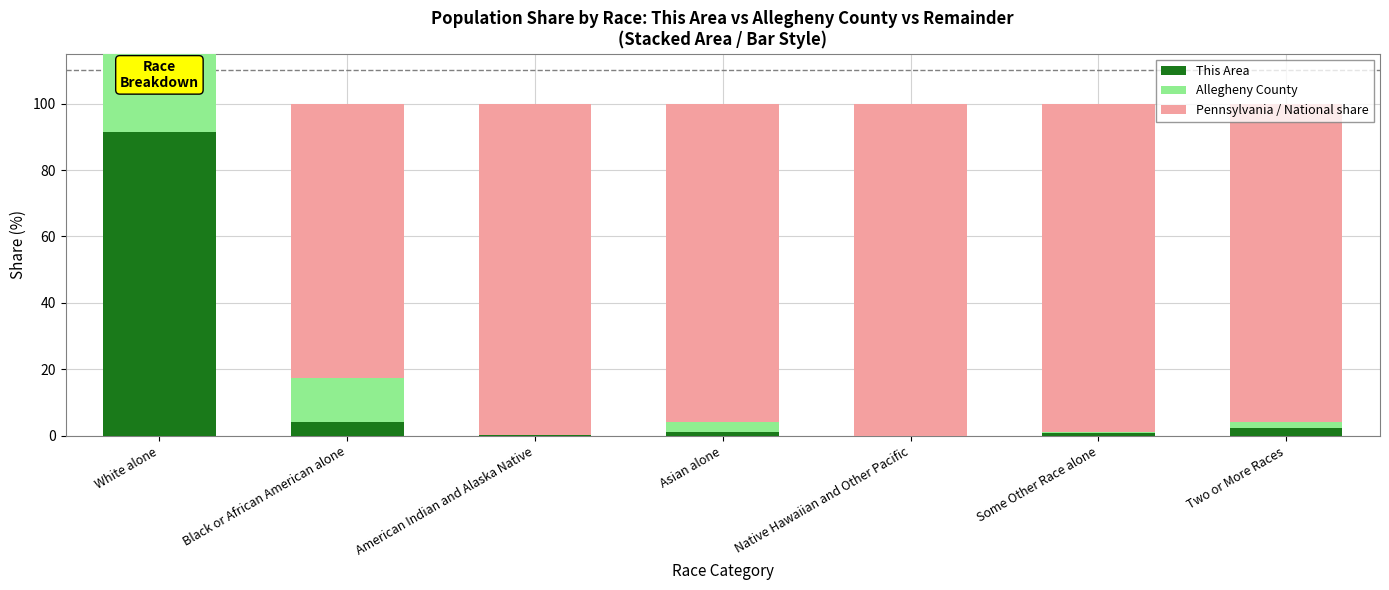

Reading left to right, what are all the values shown in this chart?

This Area: White alone=91.4	Black or African American alone=4.2	American Indian and Alaska Native=0.1	Asian alone=1.2	Native Hawaiian and Other Pacific=0.0	Some Other Race alone=0.8	Two or More Races=2.3
Allegheny County: White alone=81.5	Black or African American alone=13.2	American Indian and Alaska Native=0.1	Asian alone=2.8	Native Hawaiian and Other Pacific=0.0	Some Other Race alone=0.5	Two or More Races=1.8
Pennsylvania / National share: White alone=0.0	Black or African American alone=82.5	American Indian and Alaska Native=99.8	Asian alone=96.0	Native Hawaiian and Other Pacific=100.0	Some Other Race alone=98.8	Two or More Races=95.9